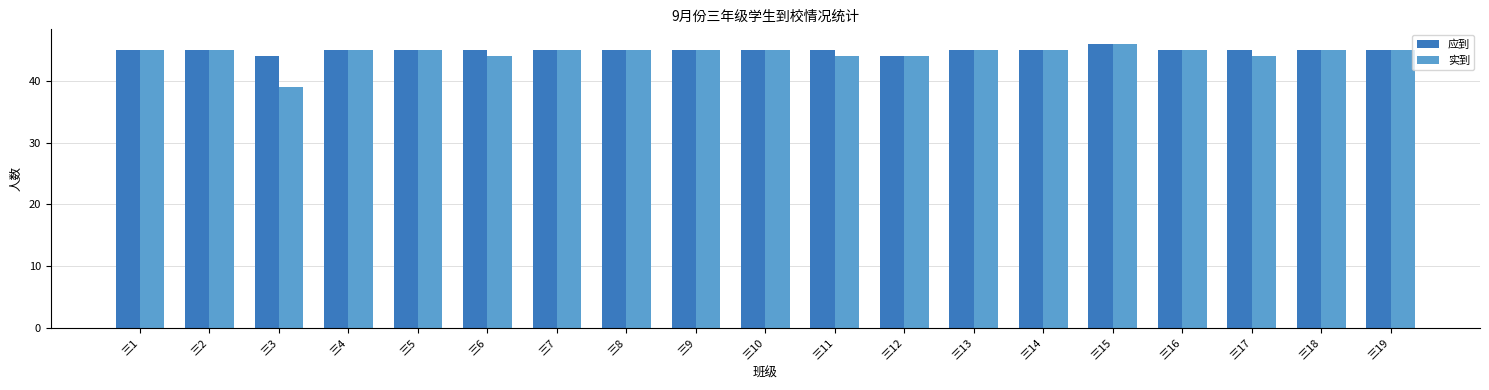

What is the sum of the 应到 values at 三12 and 三16?

89